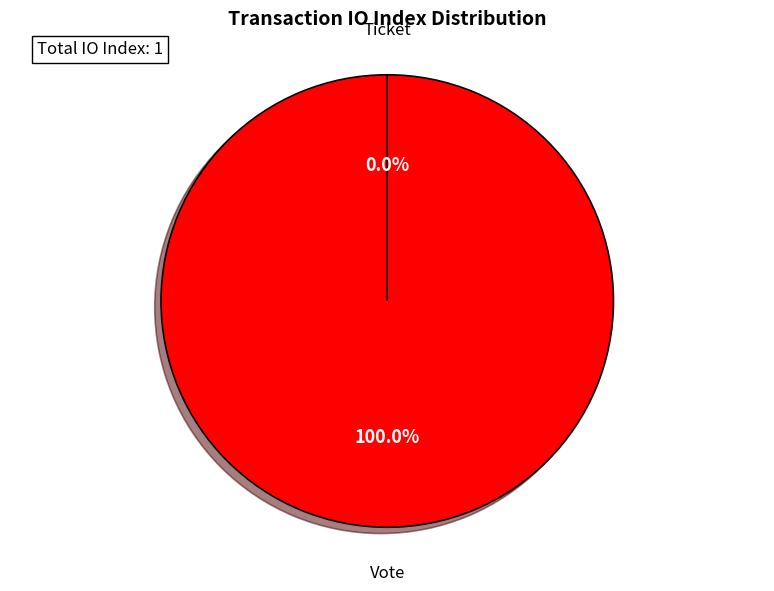

How many slices are in this pie chart?

2